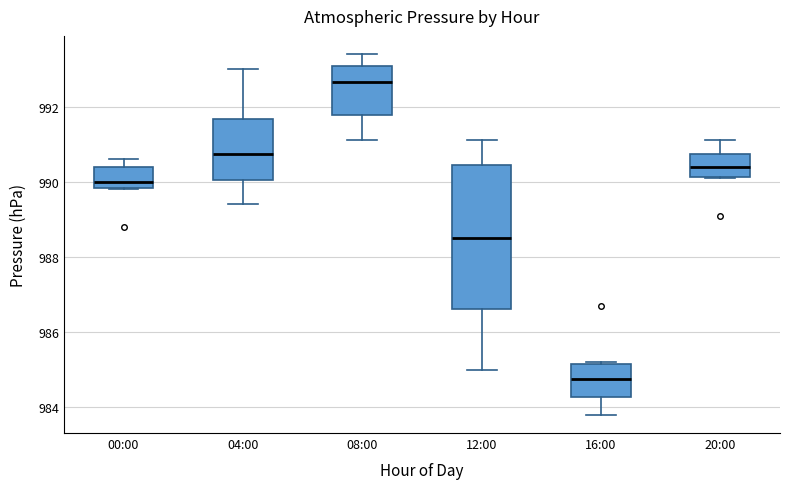

Where does the median line of the box for 12:00 sit on the y-axis? The values are not printed on the chart, so give them approximately, as read against the axis.

988.6